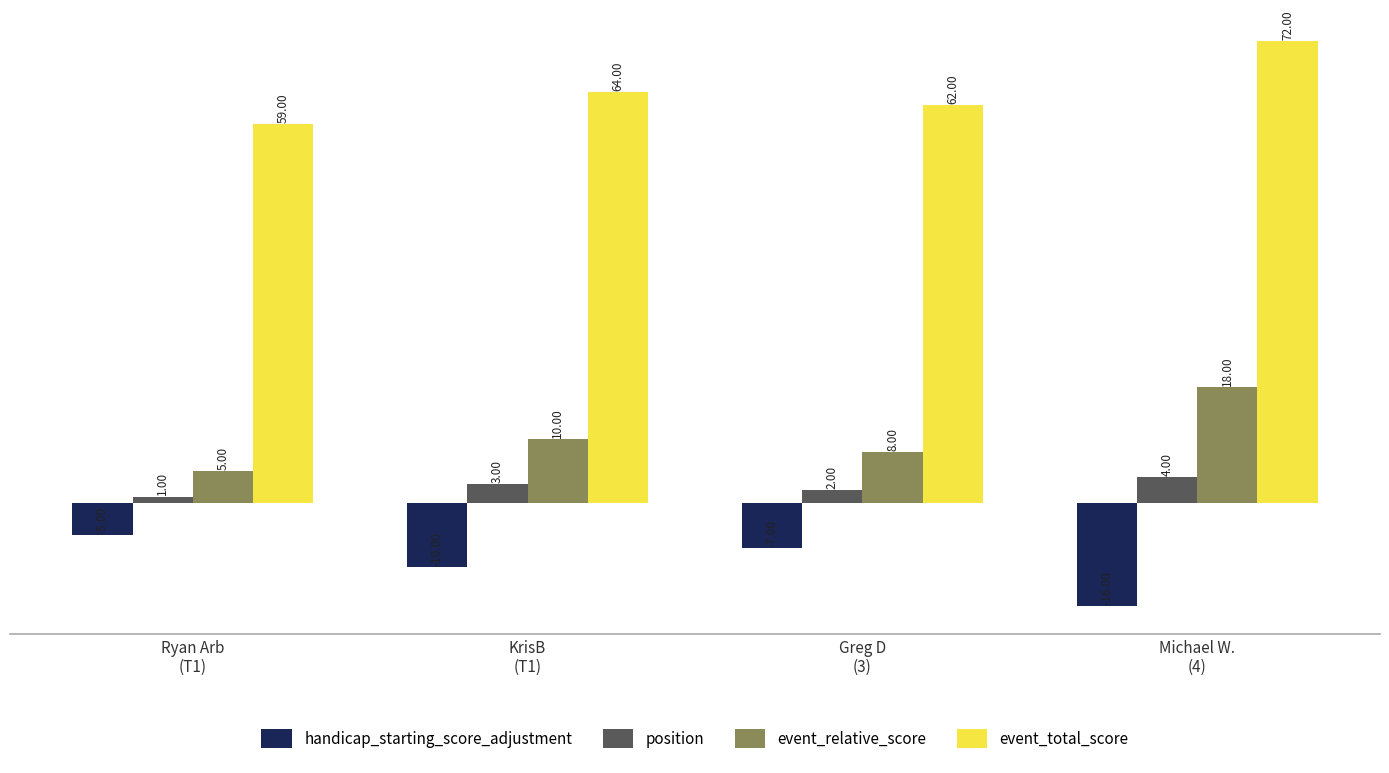

True or false: handicap_starting_score_adjustment has a value of -17 at KrisB
(T1).

False